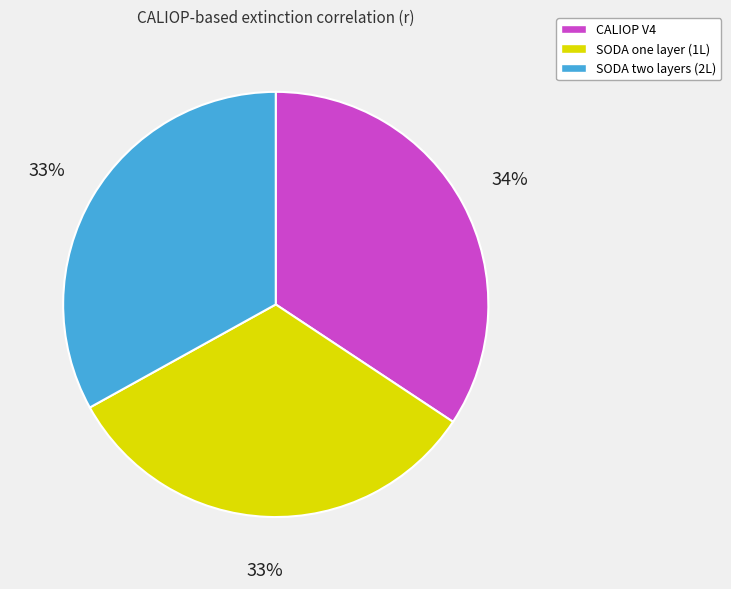

How many segments does this pie chart have?

3